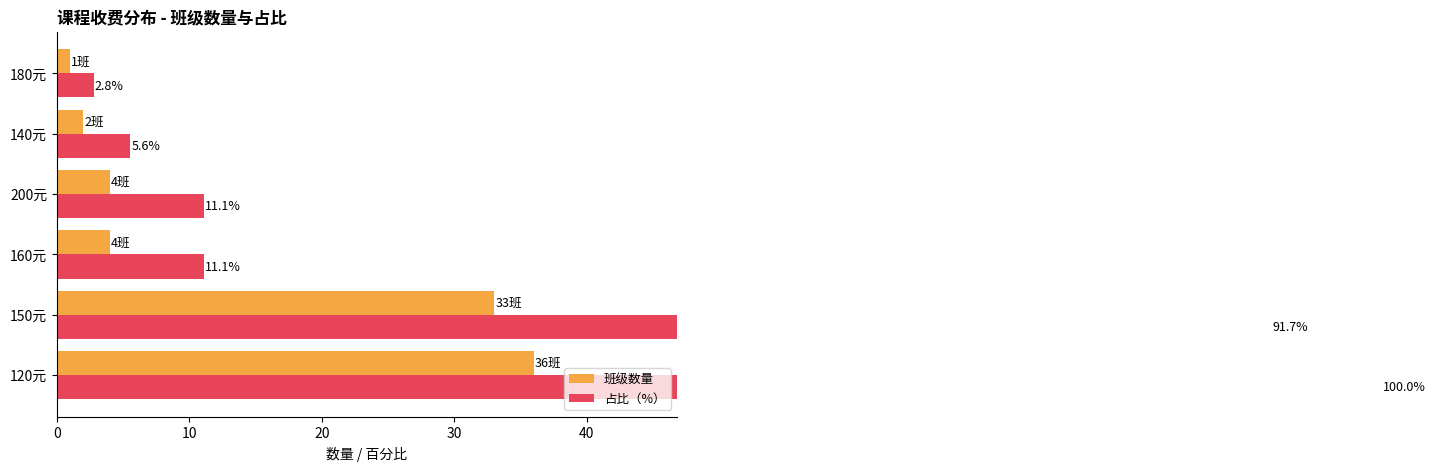

Reading left to right, extract all data points from this chart.

班级数量: 36.0	33.0	4.0	4.0	2.0	1.0
占比（%）: 100.0	91.7	11.1	11.1	5.6	2.8